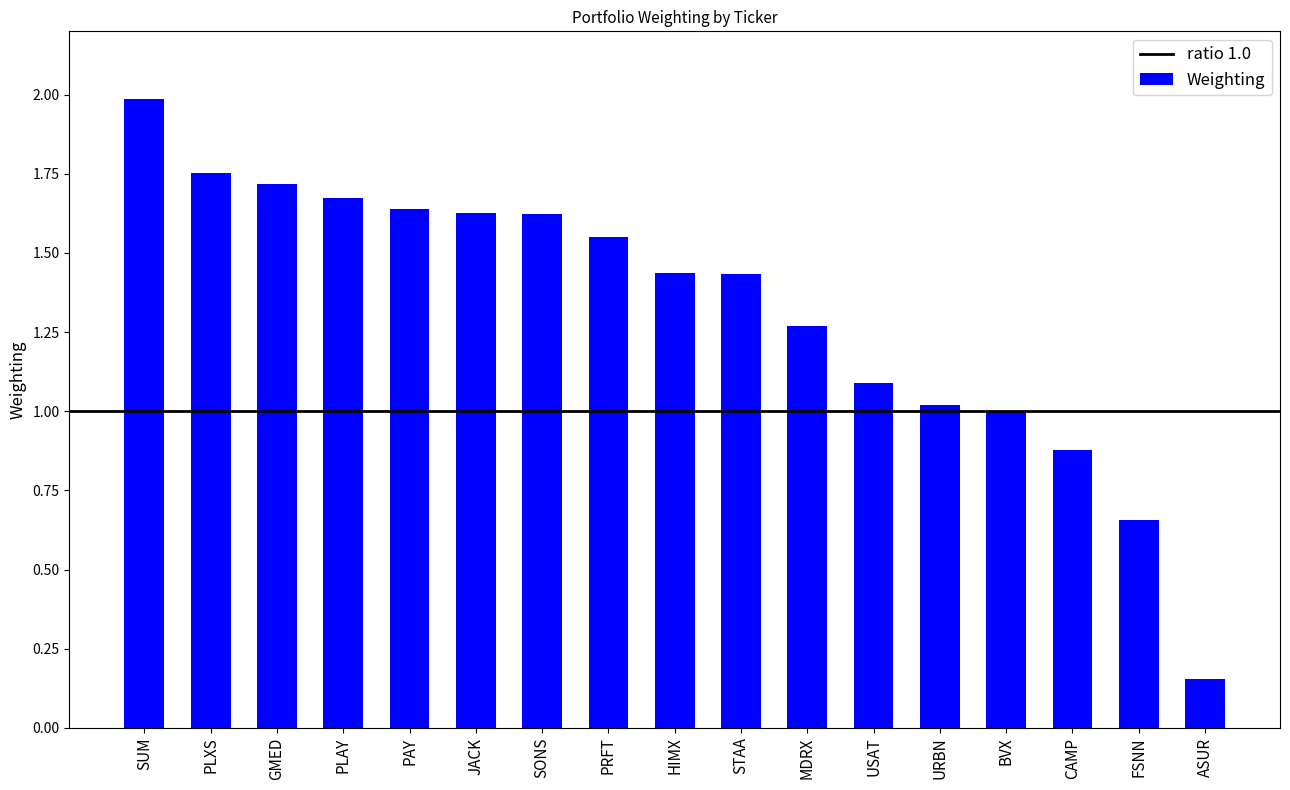

Approximately how many times larger is the value at ASUR compared to USAT?

0.1